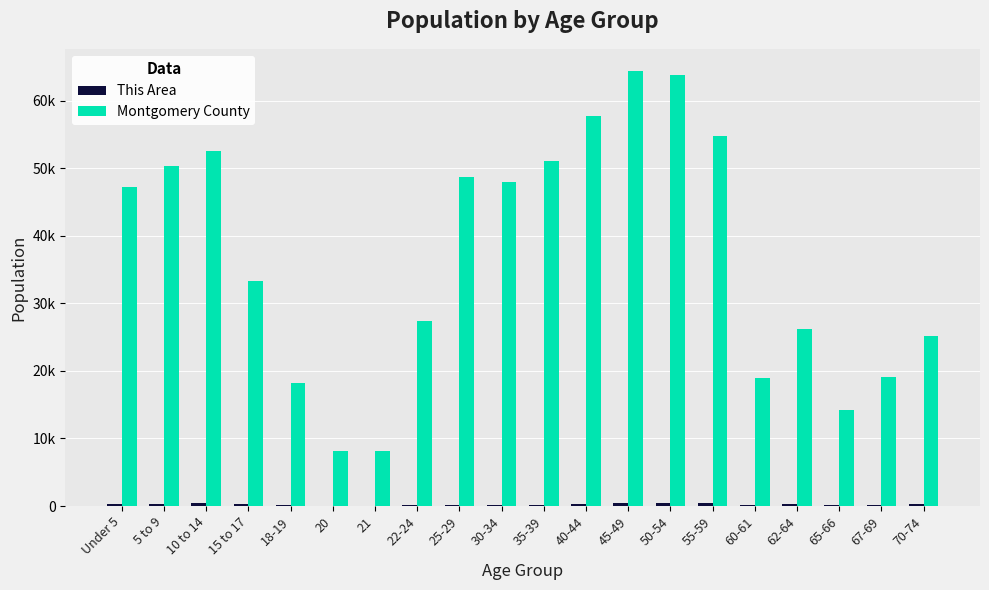

Between 18-19 and 45-49, which series saw the biggest shift?

Montgomery County